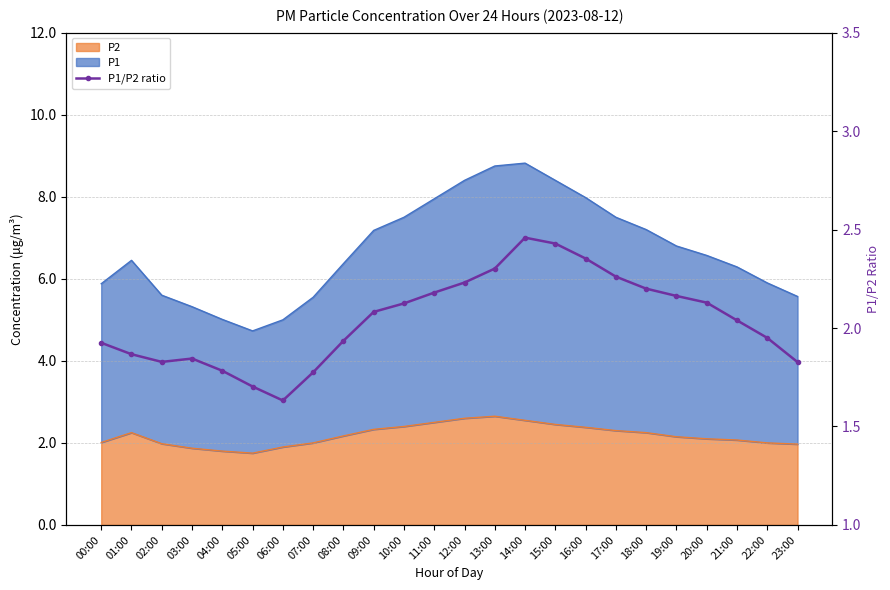

What is the value of the 18th point from the left?

2.3